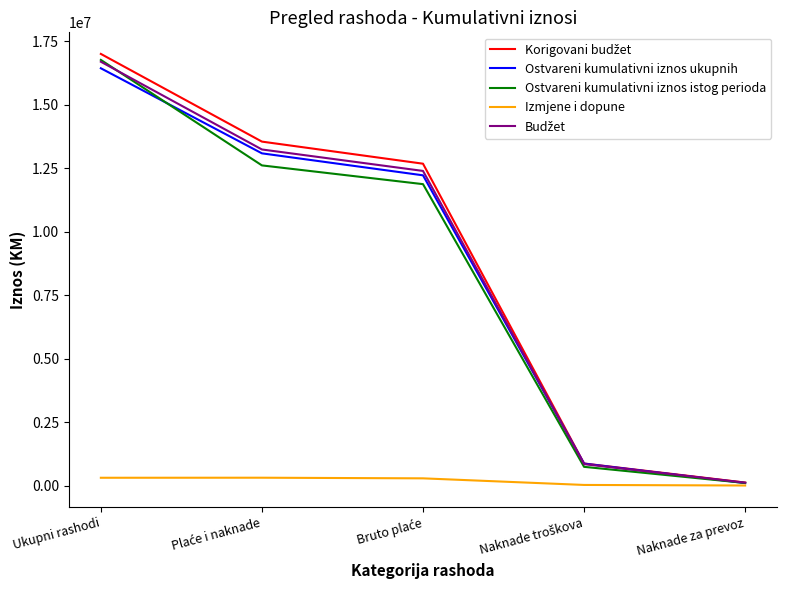

At which category does the chart reach its peak across all series?

Ukupni rashodi